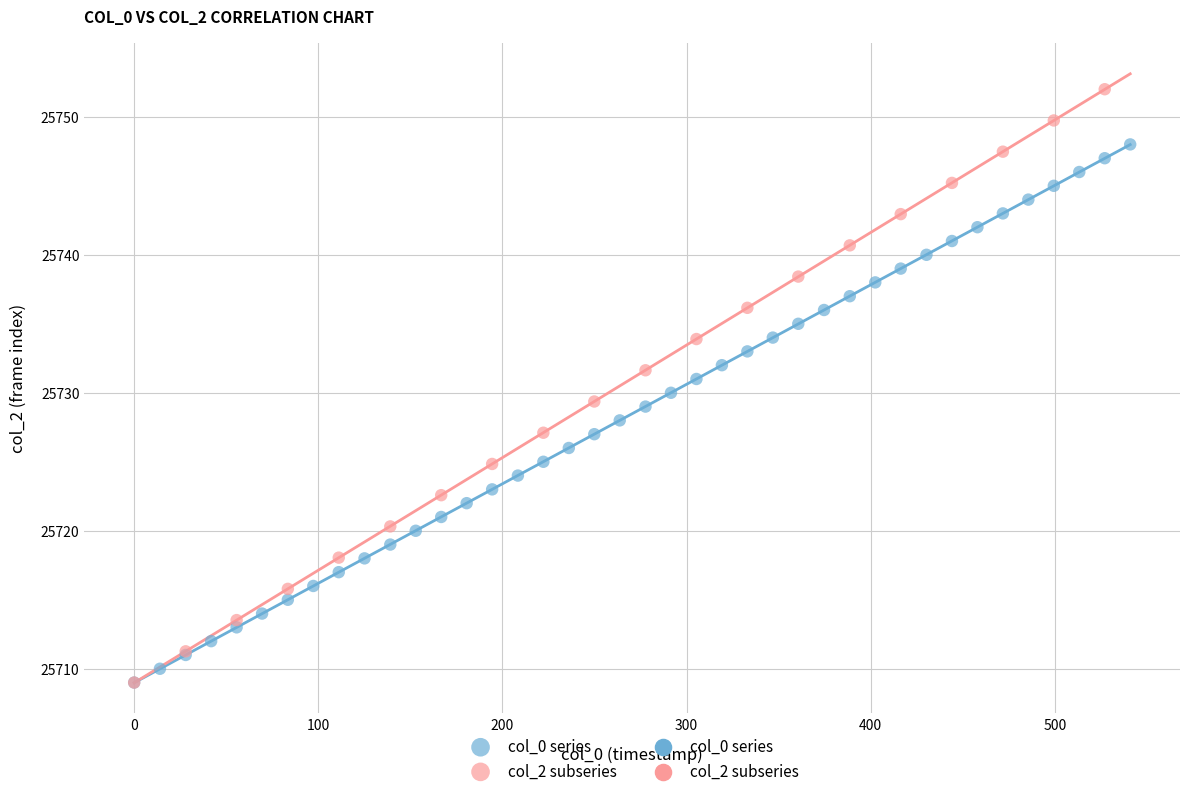

Which series contains the highest Y value?

col_2 subseries